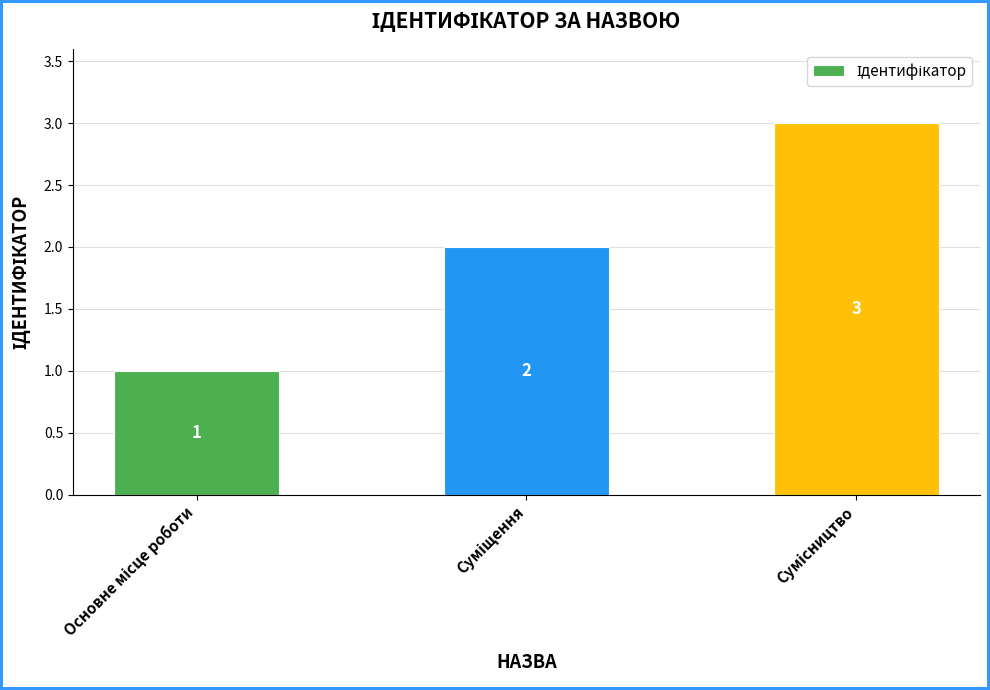

What is the sum of all values?

6